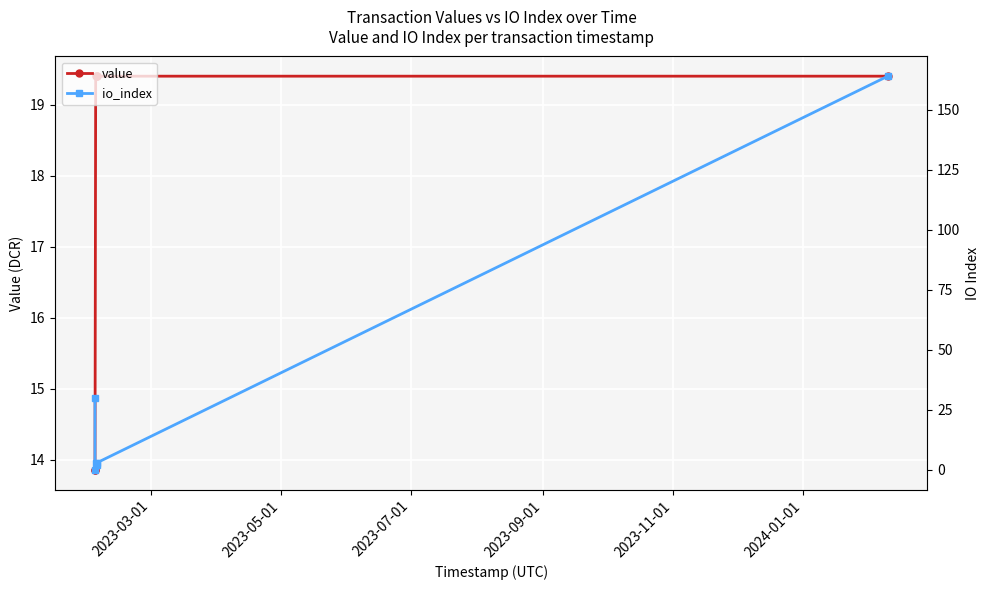

Which series has the widest spread of values?

io_index